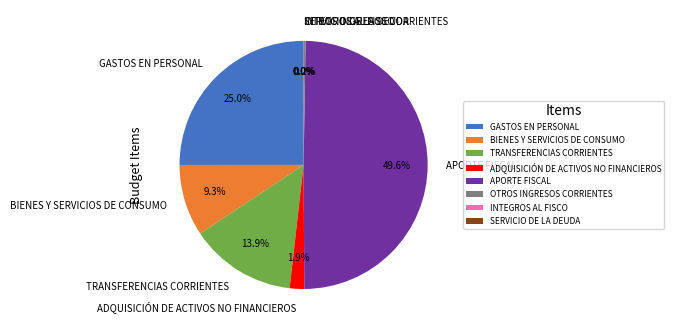

What percentage is NOT represented by TRANSFERENCIAS CORRIENTES?

86.1%